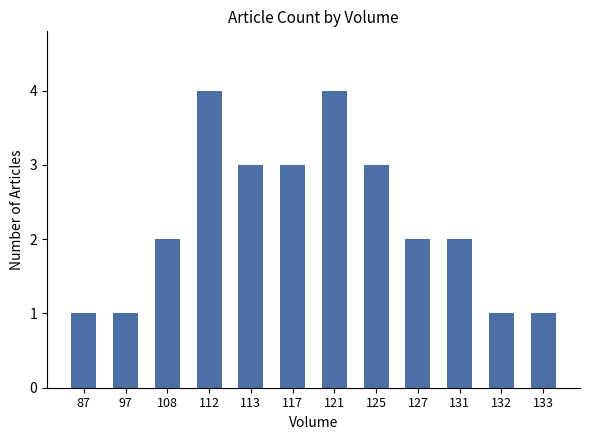

What is the maximum value shown in the chart?

4